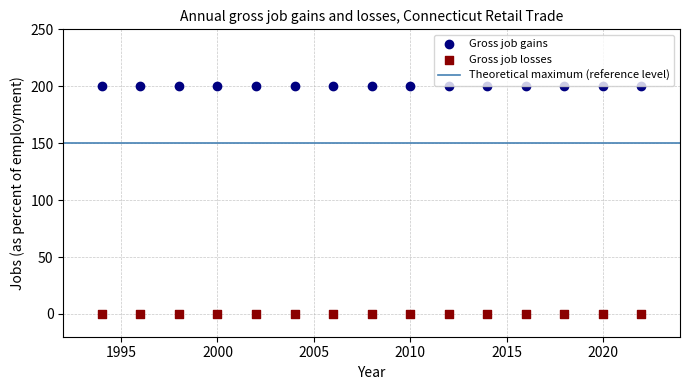

Which series reaches the maximum Y coordinate?

Gross job gains